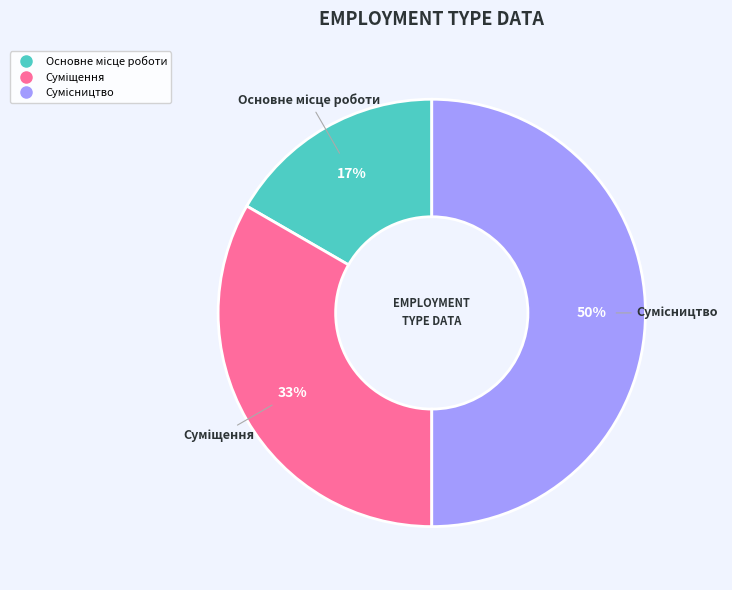

To the nearest percent, what is the difference between the largest and smallest slice percentages?

33%